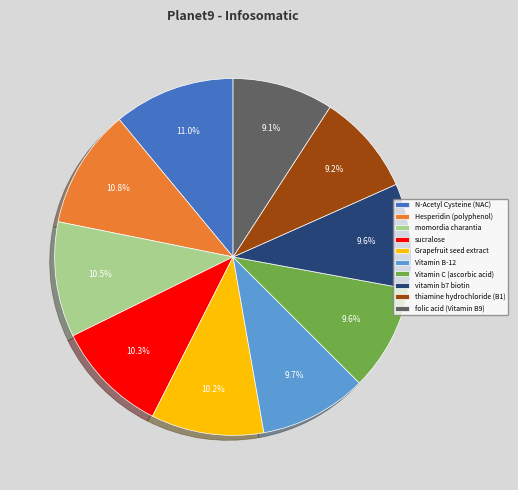

To the nearest percent, what is the difference between the largest and smallest slice percentages?

2%